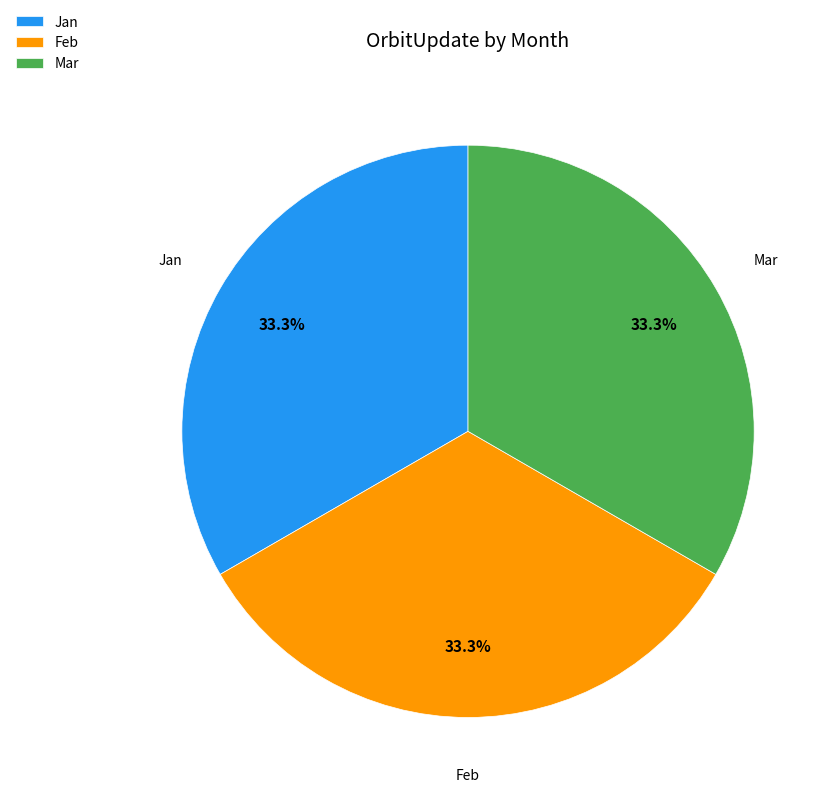

What is the ratio of the value at Mar to the value at Feb?

1.0